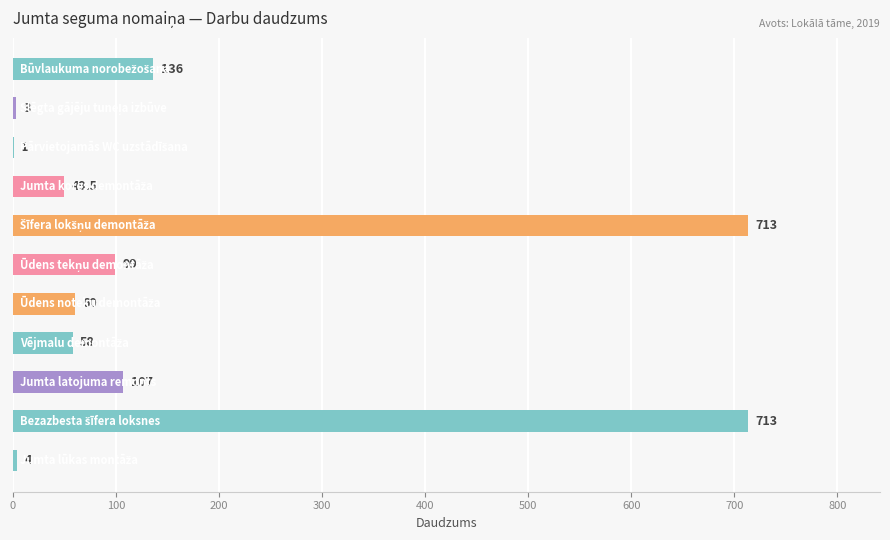

Are the bars horizontal?

Yes